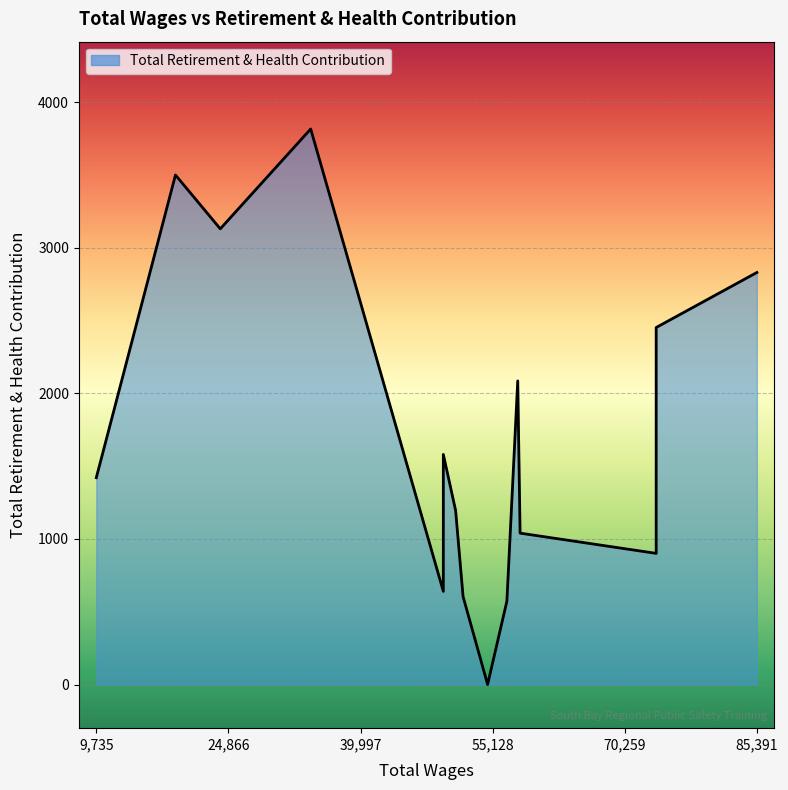

Which category has the lowest value across all series?

54553.0